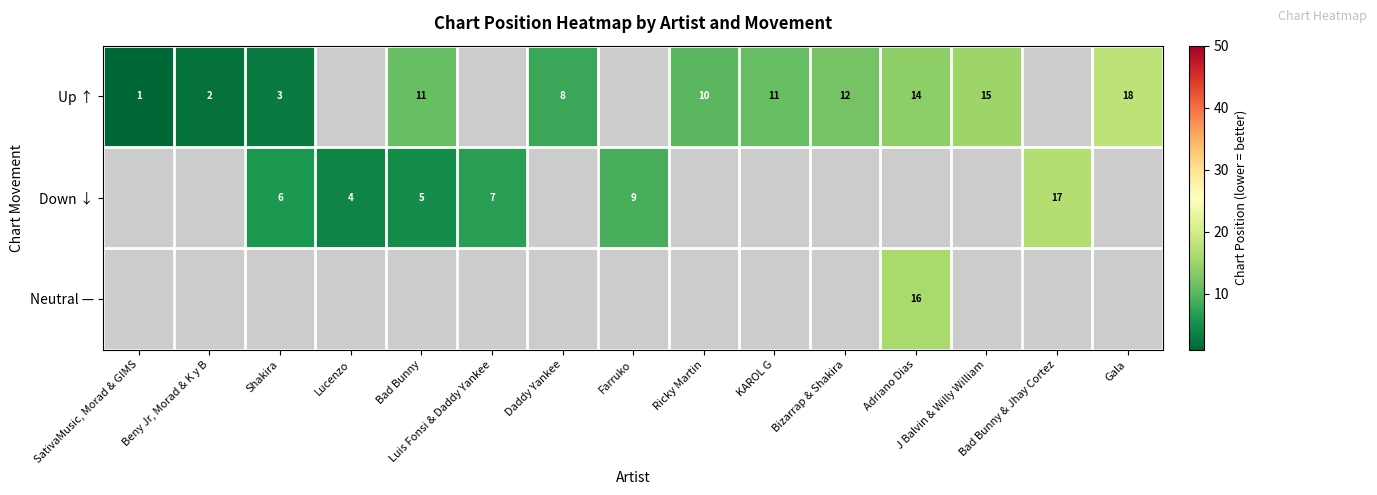

What is the difference between the maximum and minimum values in the row_0 series?

17.0